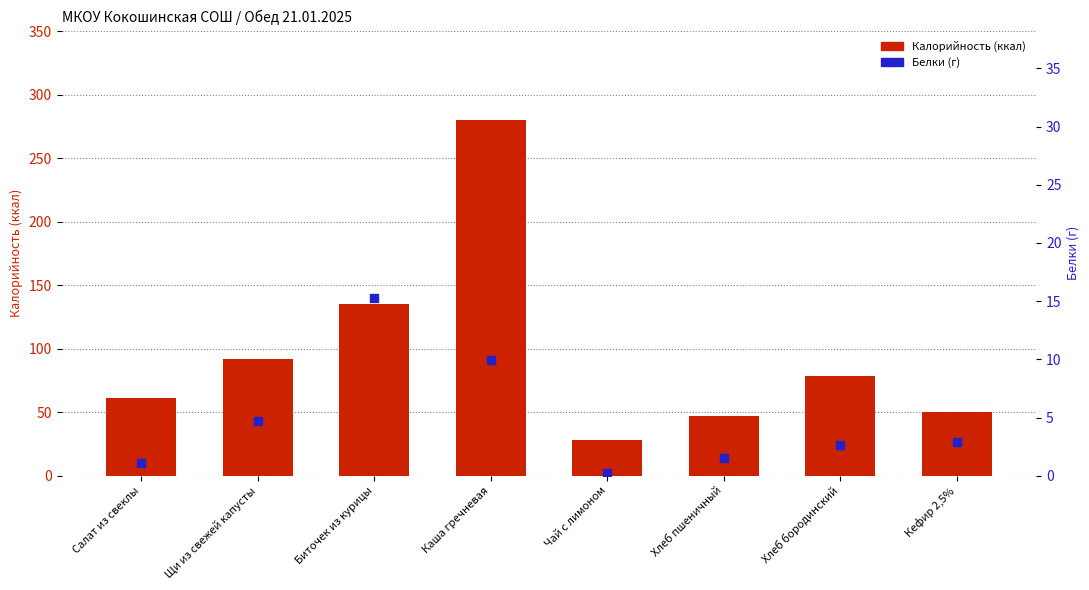

Which series contains the highest Y value?

Калорийность (ккал)